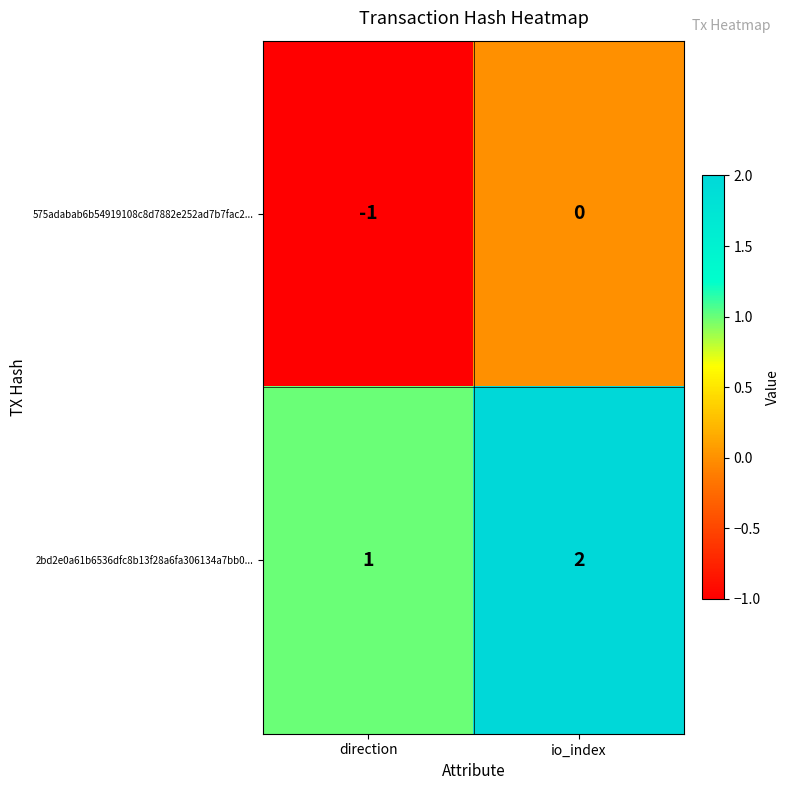

Count the number of data series in this chart.

2